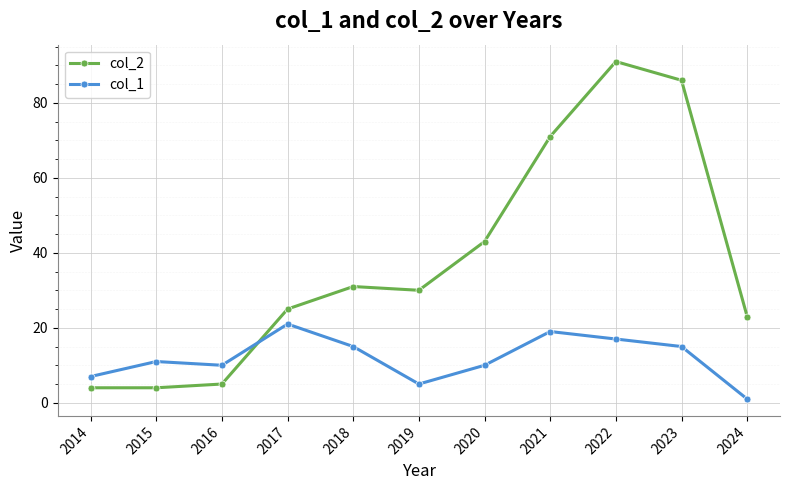

Reading left to right, list all the values displayed in this chart.

col_2: 2014=4	2015=4	2016=5	2017=25	2018=31	2019=30	2020=43	2021=71	2022=91	2023=86	2024=23
col_1: 2014=7	2015=11	2016=10	2017=21	2018=15	2019=5	2020=10	2021=19	2022=17	2023=15	2024=1